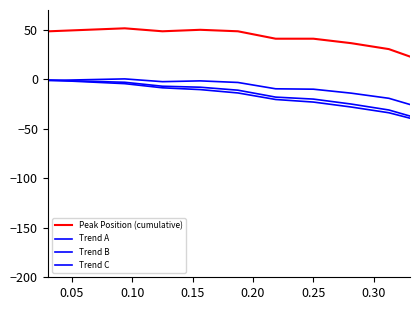

How many intersections are there between Trend B and Trend A?

1